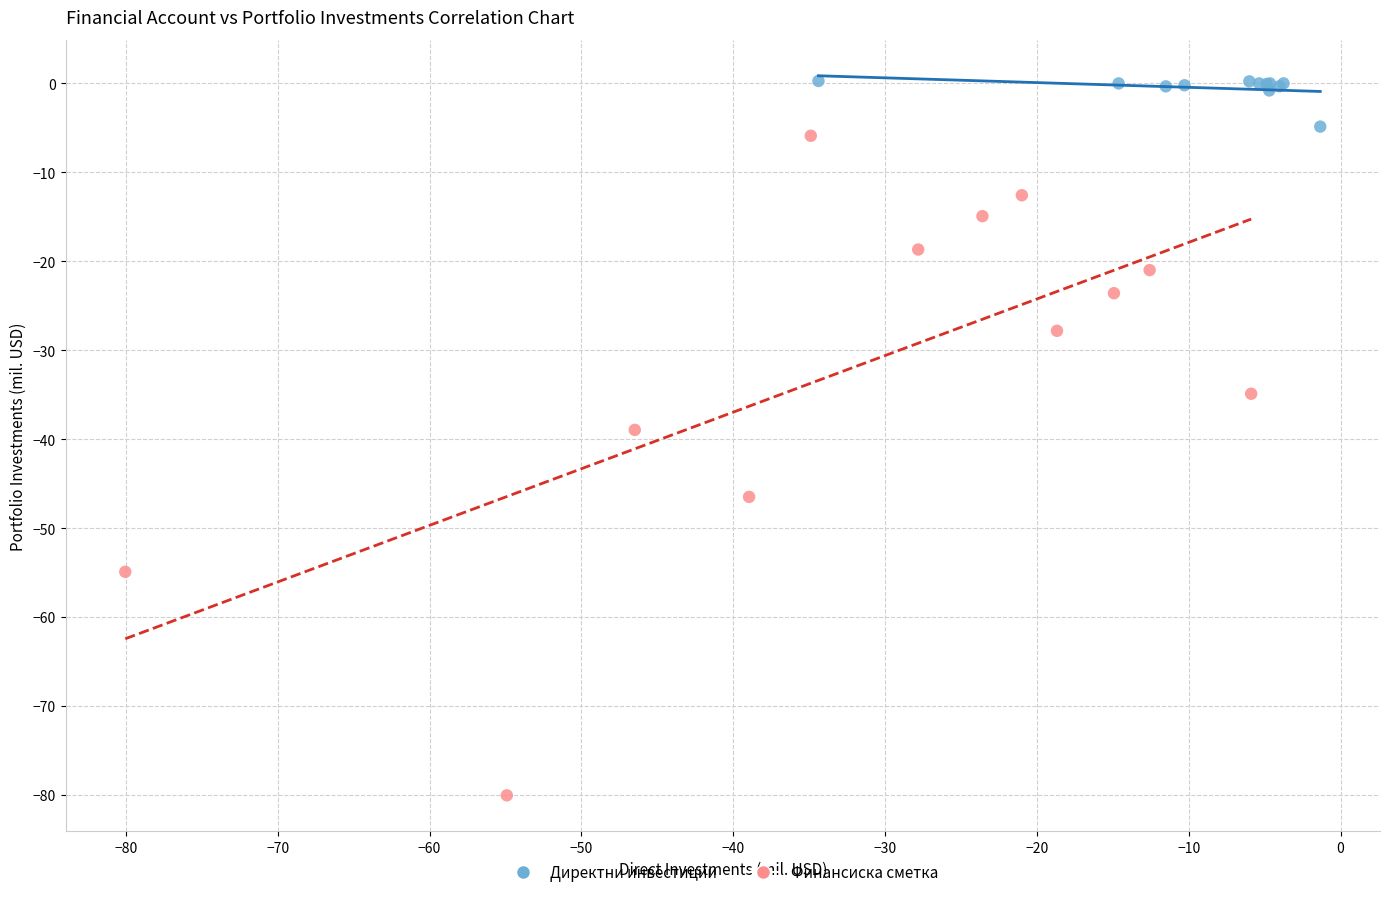

Which series contains the lowest Y value?

Финансиска сметка